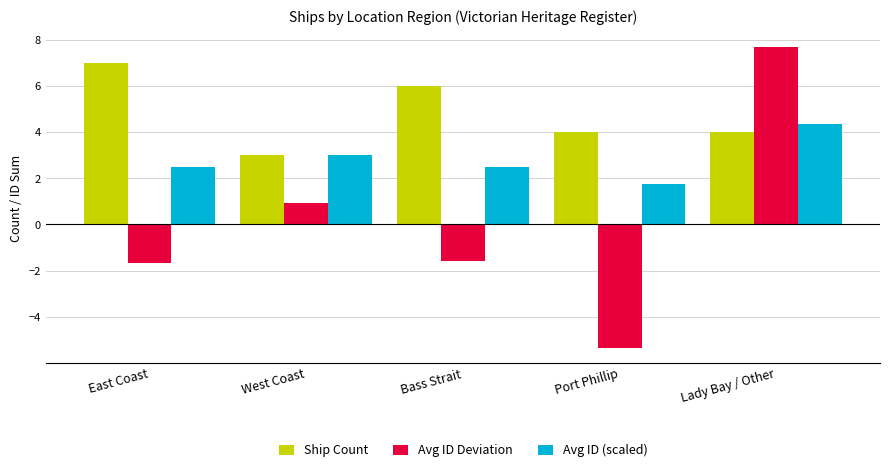

What is the lowest value of the Avg ID Deviation series?

-5.3